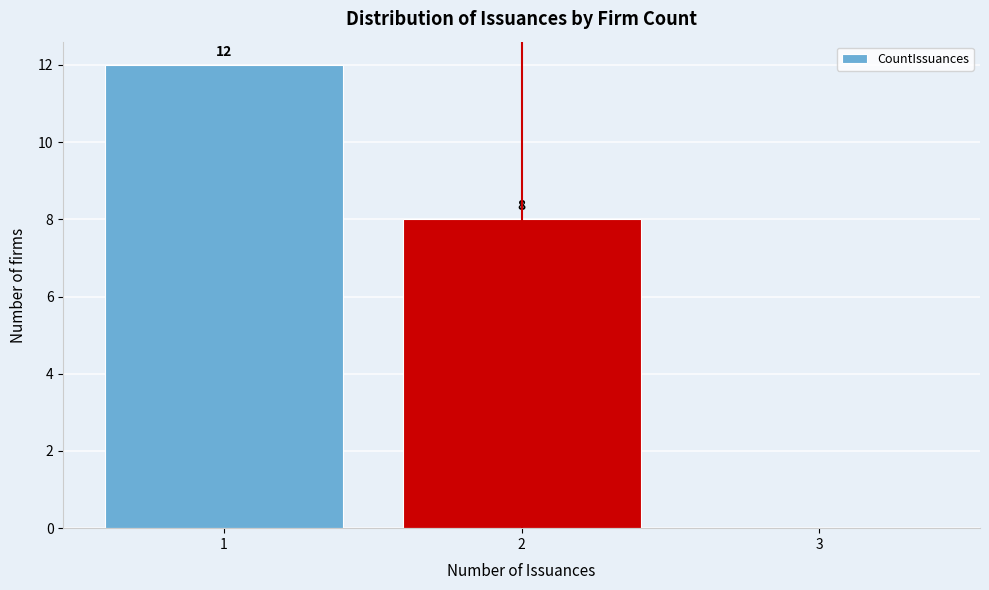

Over which range of the x-axis is the bar tallest?

0.5 to 1.5